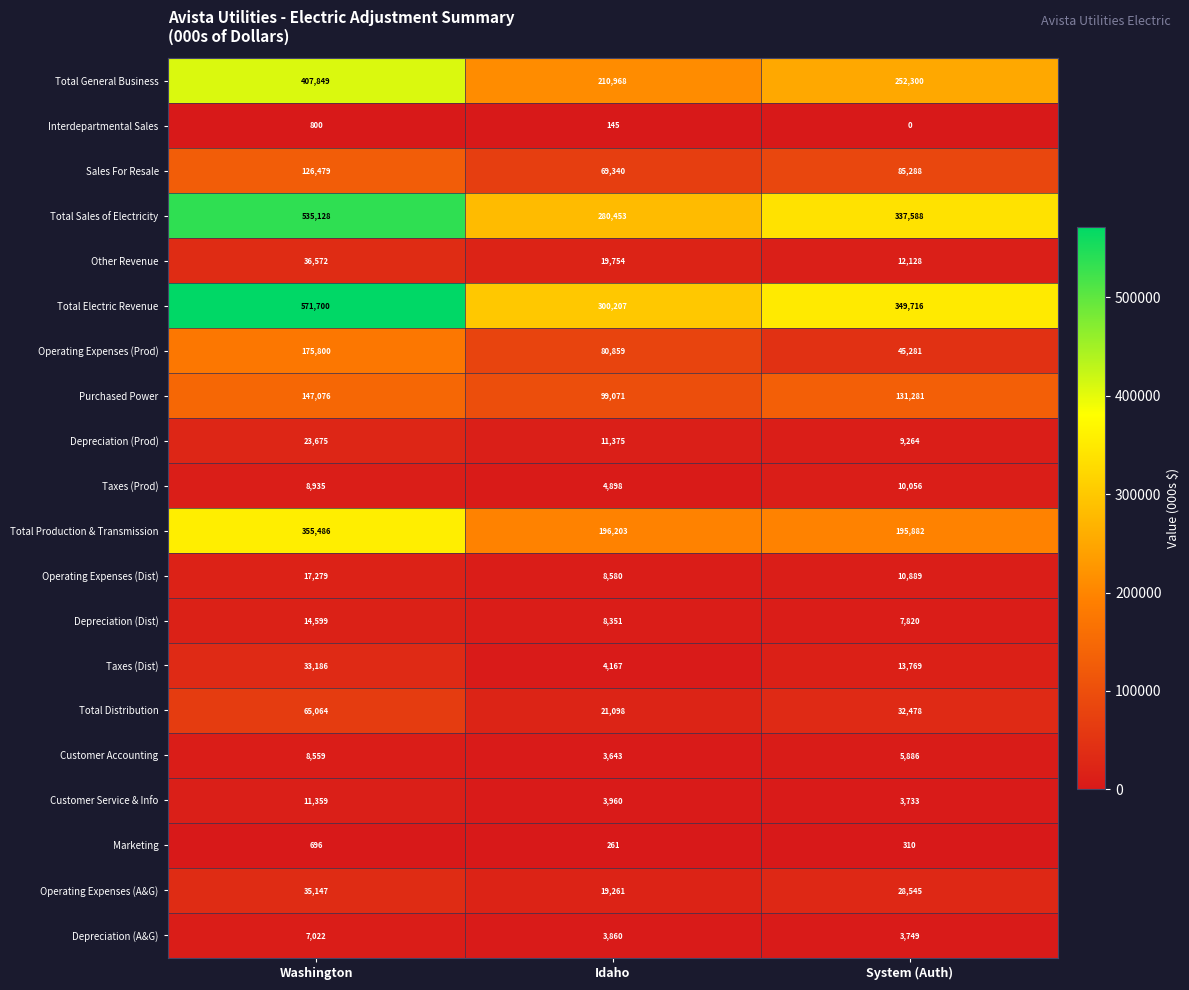

What is the total value across all series at Idaho?

1346454